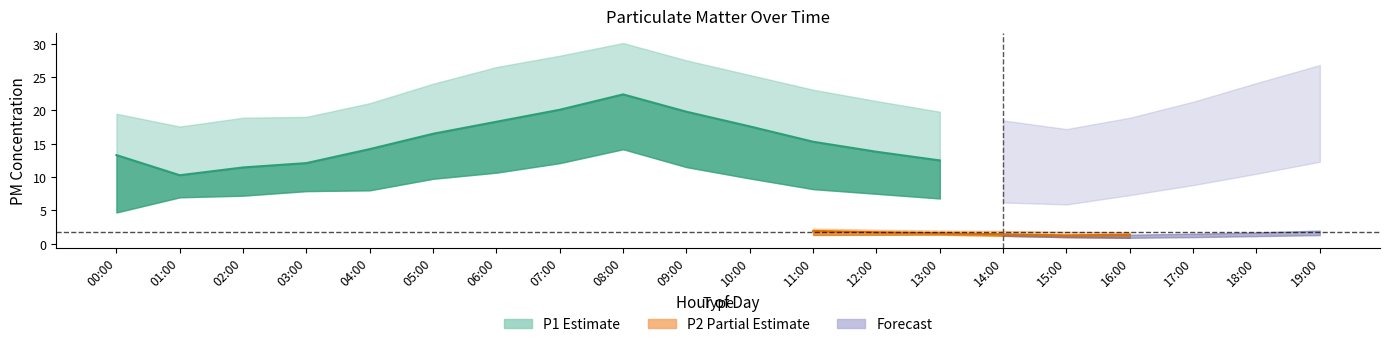

Where is the first local minimum for P2_lower?

16:00